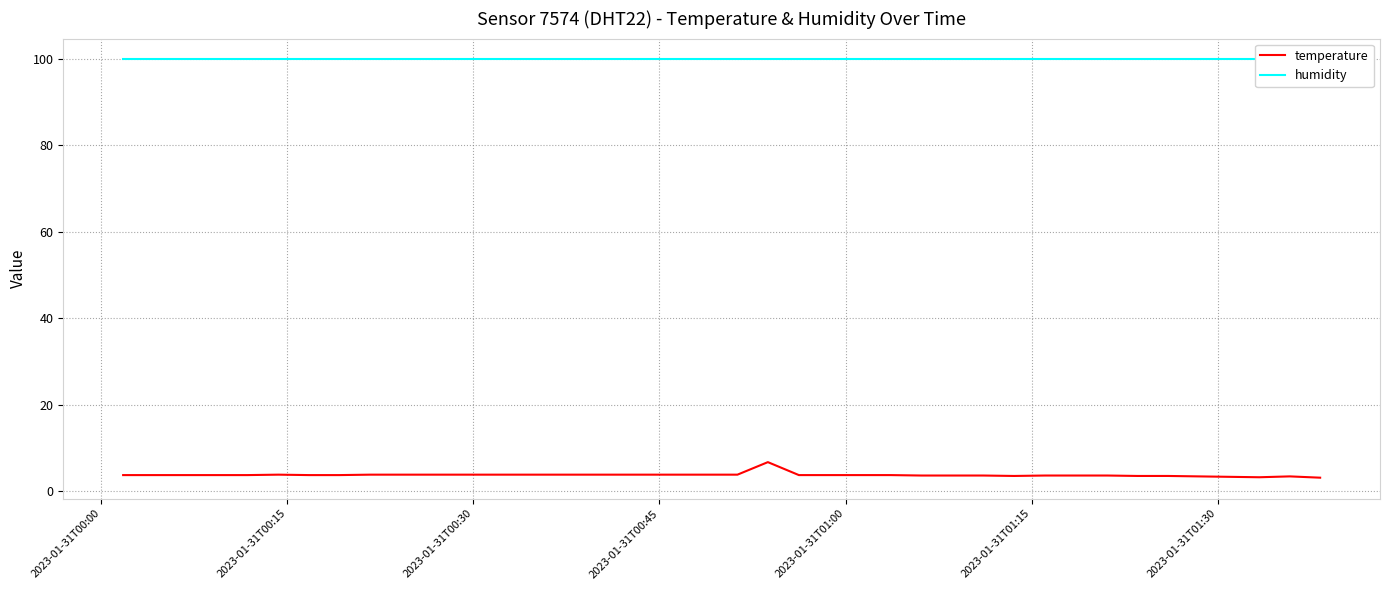

How many lines are shown in the chart?

2